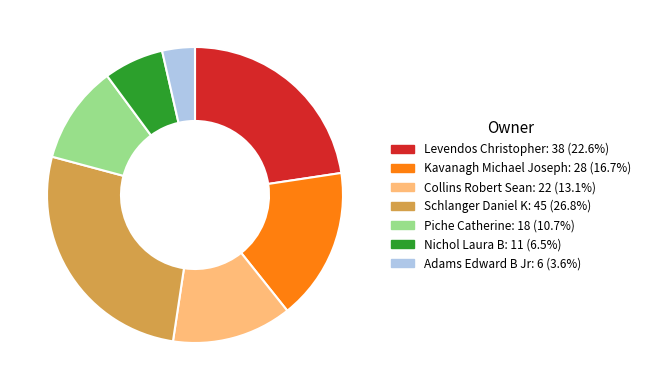

Is there any slice that represents more than half of the pie?

No